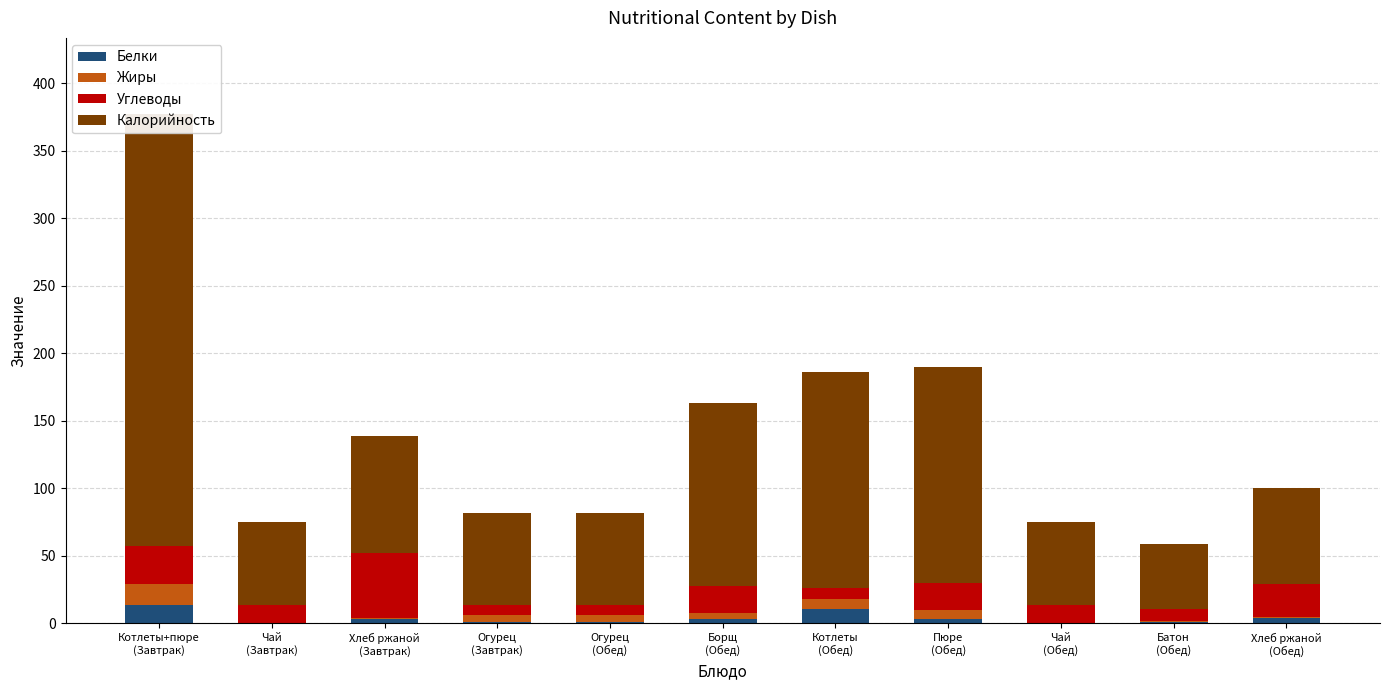

Where does the Жиры series first go above 5?

Котлеты+пюре
(Завтрак)